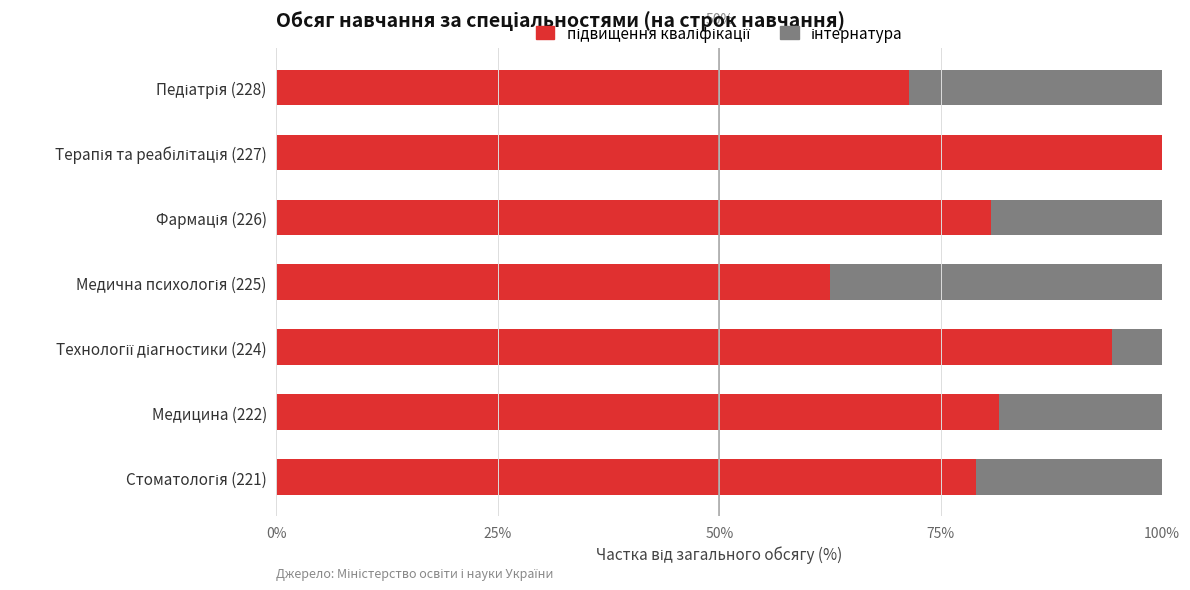

What is the total value across all series at Медицина (222)?

100.0